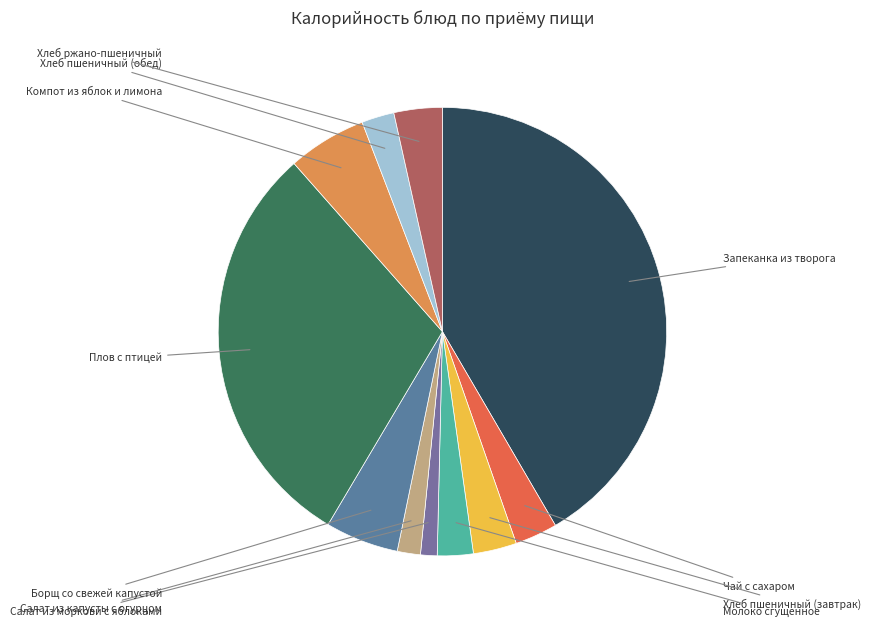

Approximately how many times larger is the value at Хлеб пшеничный (завтрак) compared to Чай с сахаром?

1.0